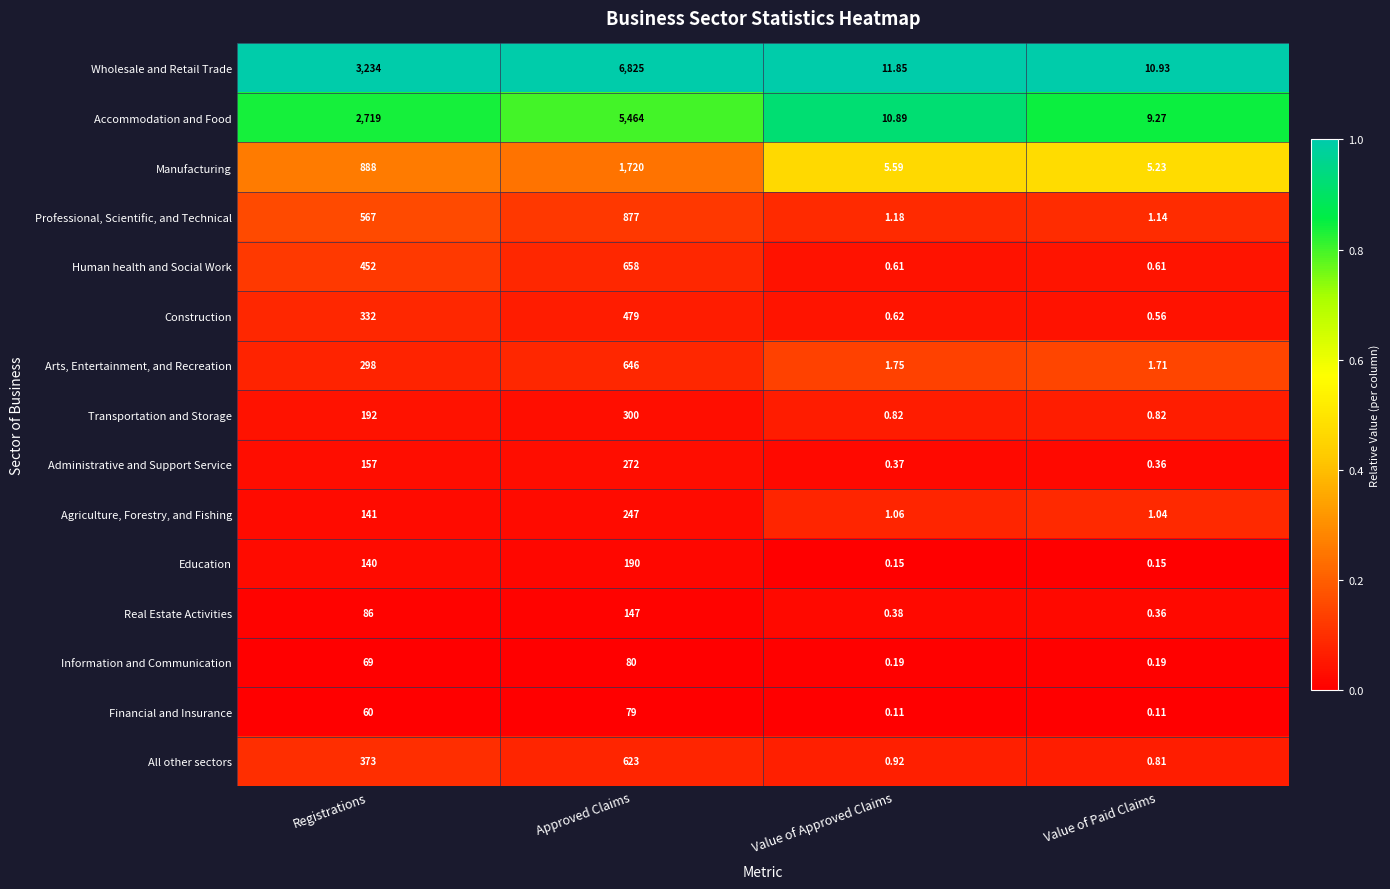

Between Approved Claims and Value of Paid Claims, which series saw the biggest shift?

Wholesale and Retail Trade